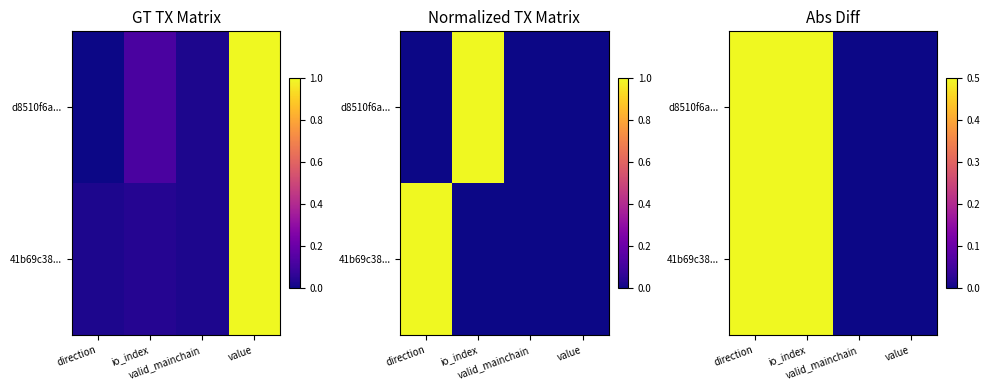

Count the 41b69c38... values in the range 0 to 1.

4